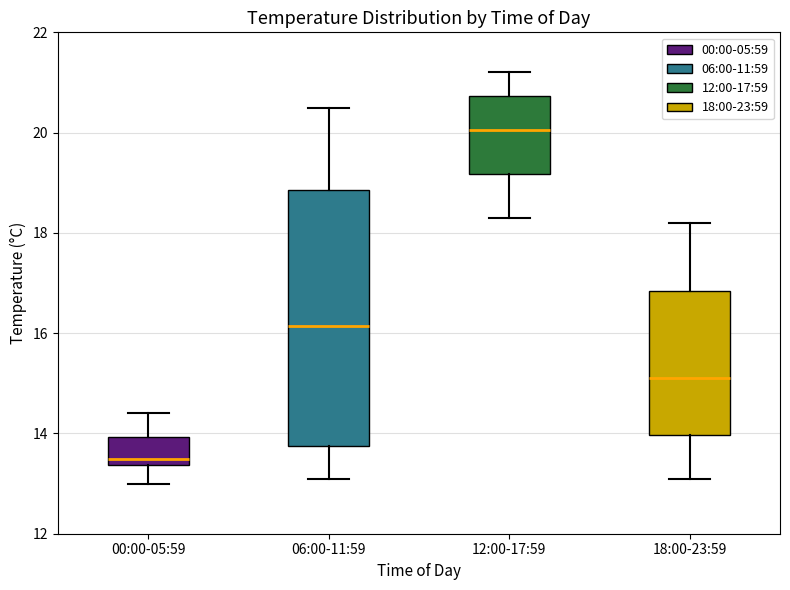

Where is the upper edge of the box for 00:00-05:59 on the y-axis? The values are not printed on the chart, so give them approximately, as read against the axis.

14.0